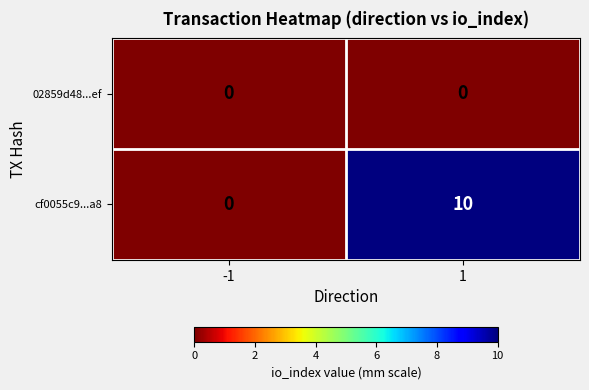

What is the maximum value for cf0055c9...a8?

10